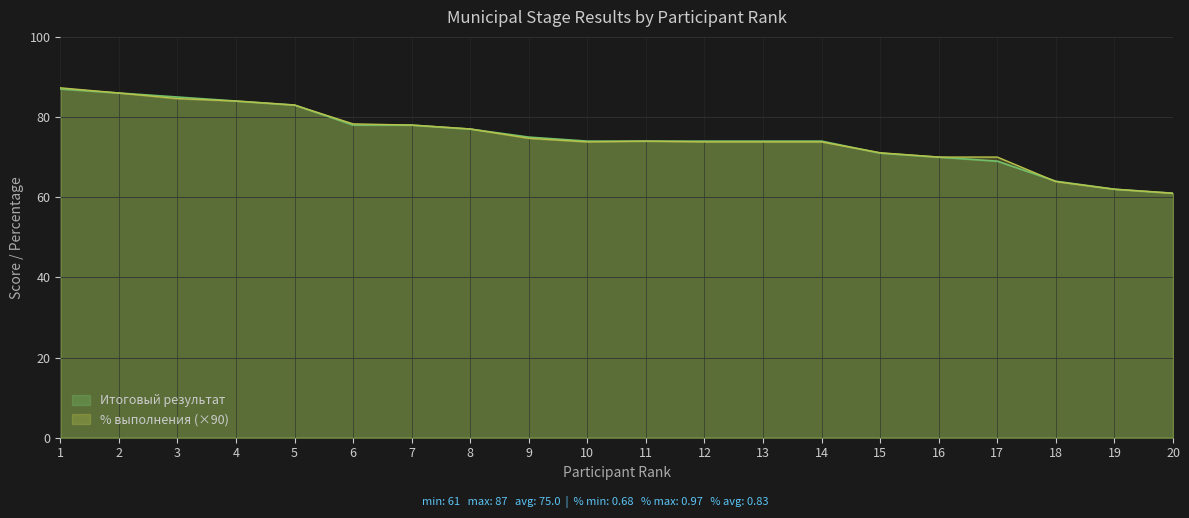

How many times do Итоговый результат and % выполнения cross each other?

6